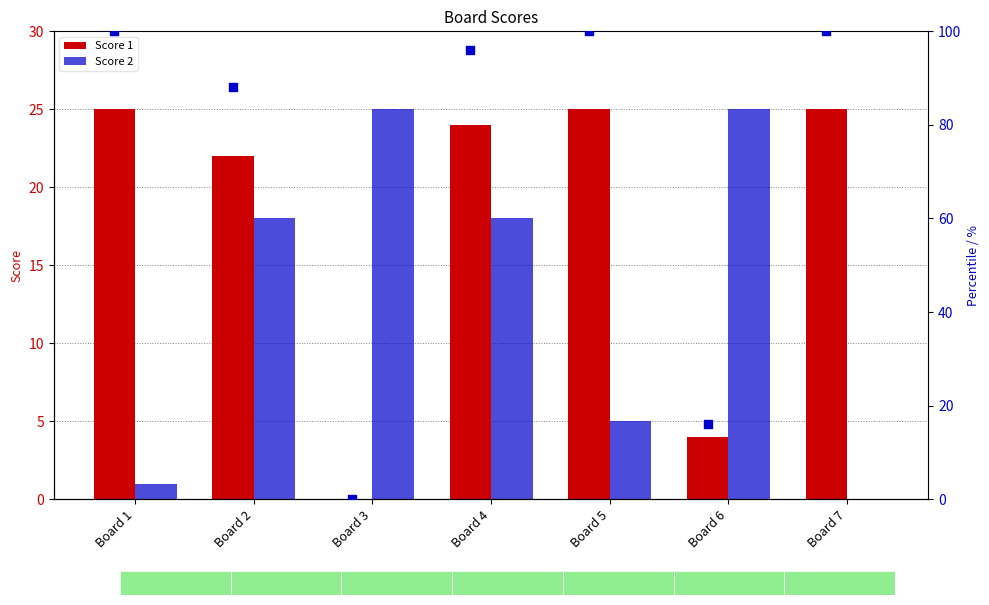

At how many categories does at least one series exceed 7?

7